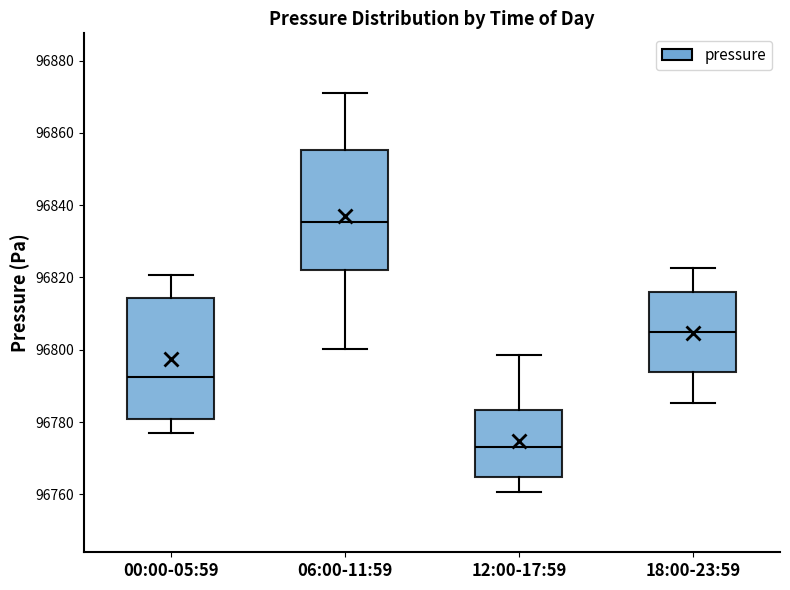

Which box has the lowest median line?

12:00-17:59